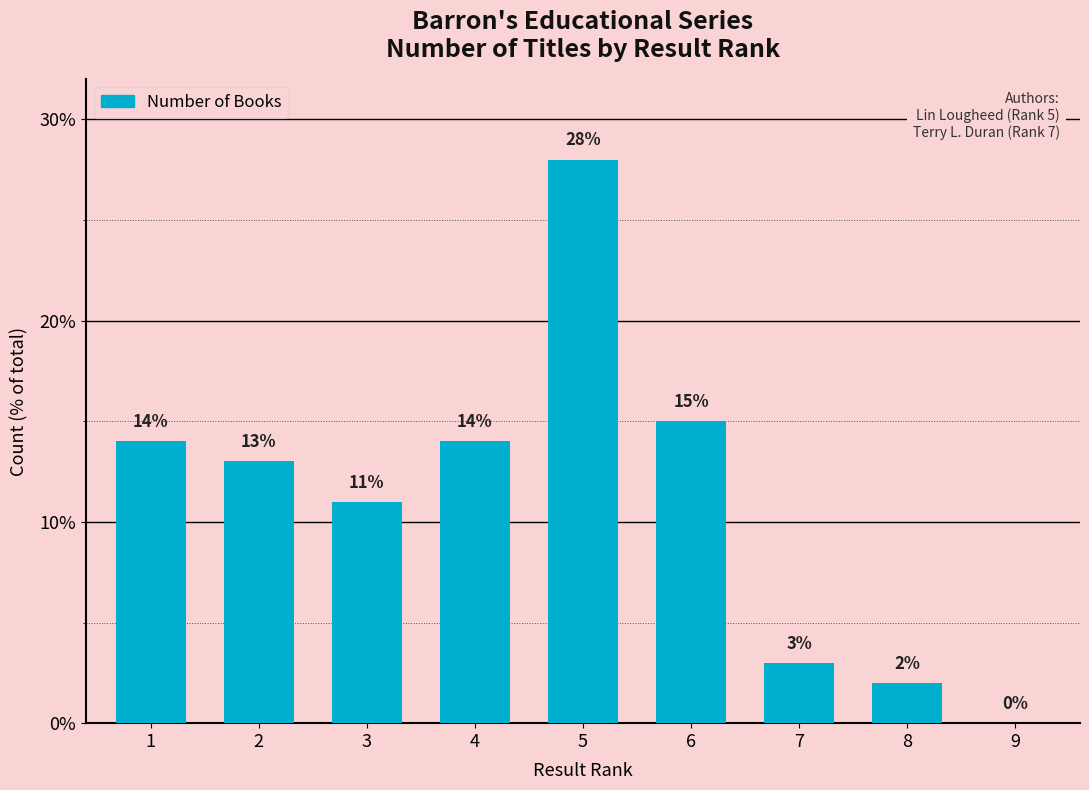

What is the sum of all values?

100